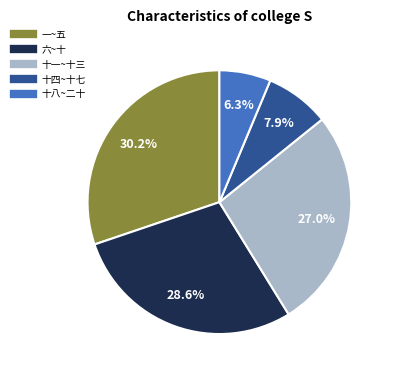

Does 一~五 represent more than half of the total?

No